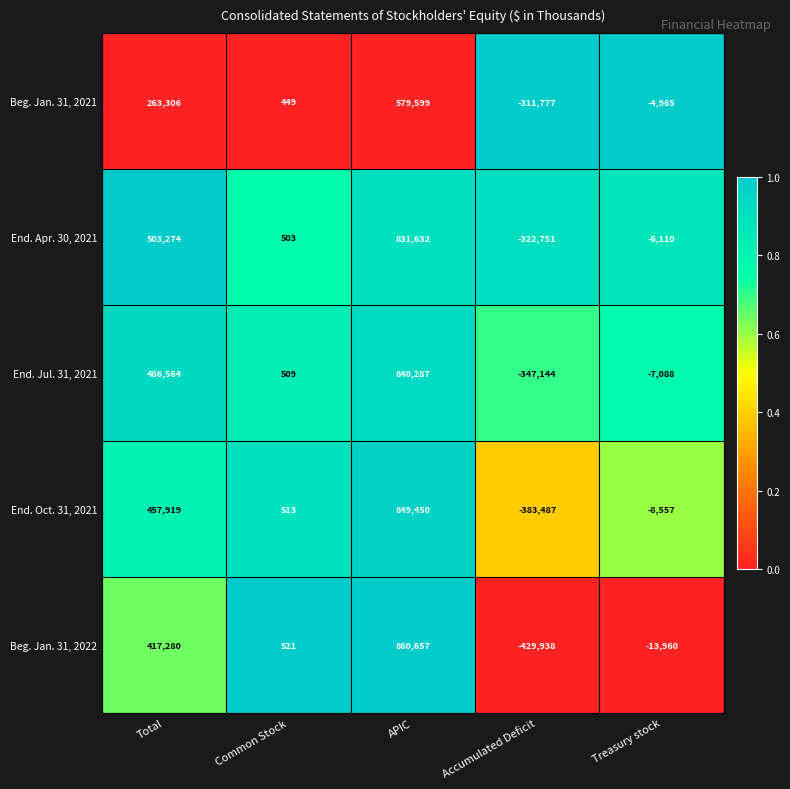

What is the difference between the highest and lowest values at Common Stock?

72